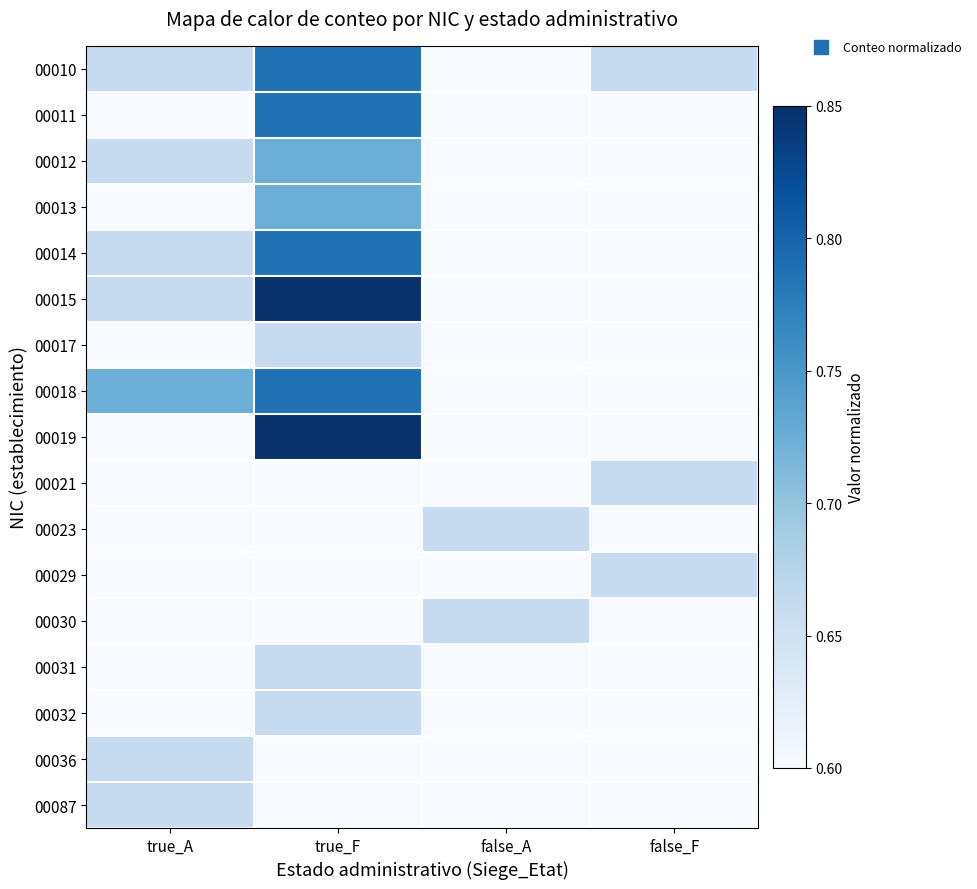

At how many categories does at least one series exceed 0?

4